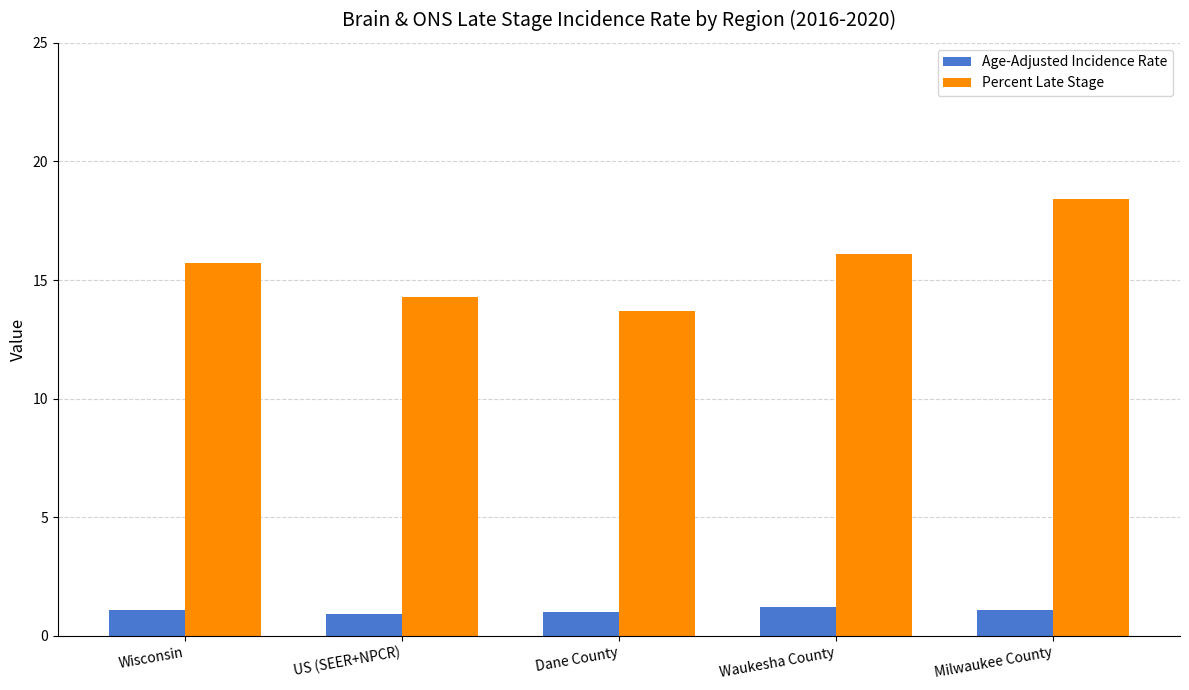

Rank the series by their maximum value, from lowest to highest.

Age-Adjusted Incidence Rate, Percent Late Stage